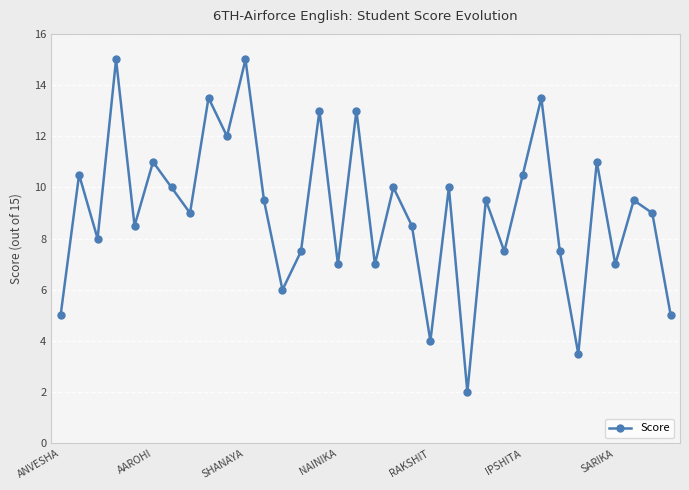

Reading left to right, extract all data points from this chart.

5.0	10.5	8.0	15.0	8.5	11.0	10.0	9.0	13.5	12.0	15.0	9.5	6.0	7.5	13.0	7.0	13.0	7.0	10.0	8.5	4.0	10.0	2.0	9.5	7.5	10.5	13.5	7.5	3.5	11.0	7.0	9.5	9.0	5.0